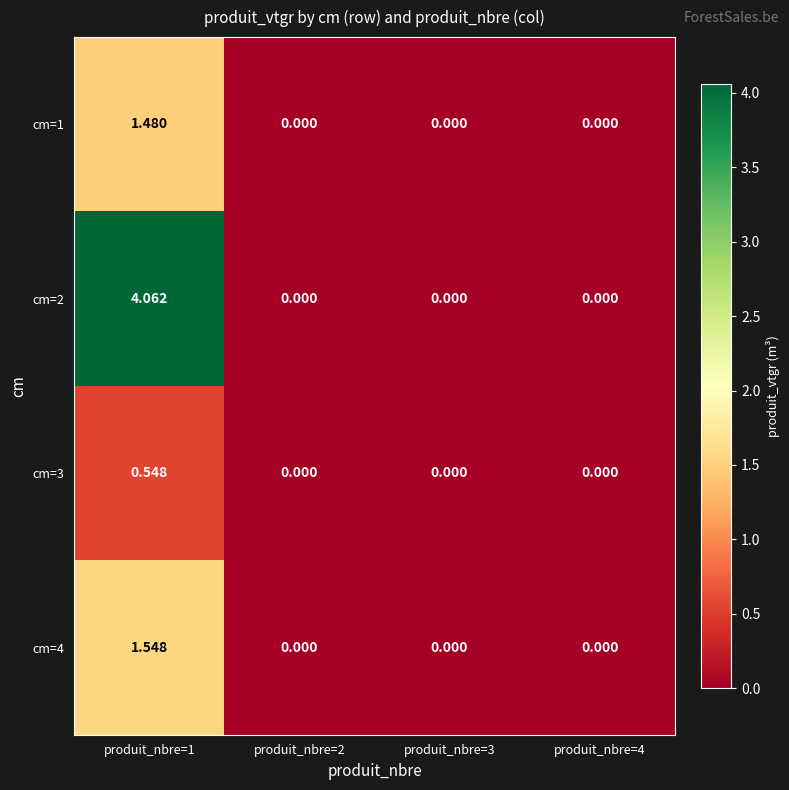

At produit_nbre=4, list the series in order from largest to smallest.

cm=1, cm=2, cm=3, cm=4